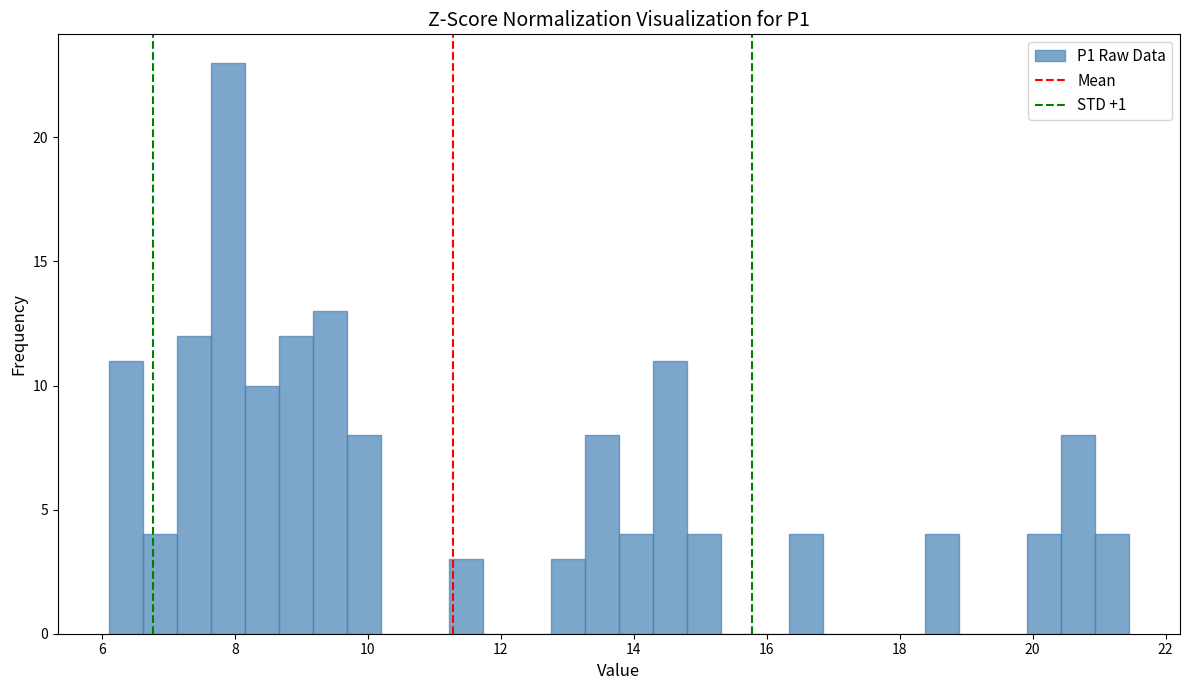

Read against the x-axis, roughly where is the centre of the tallest bar?

7.8